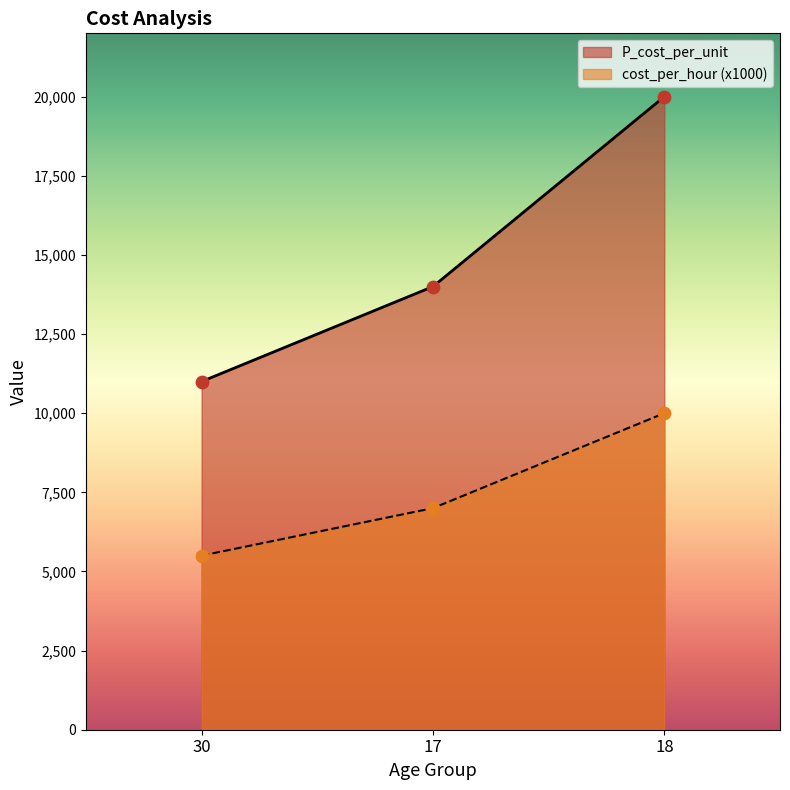

Which series has the largest total across all categories?

P_cost_per_unit